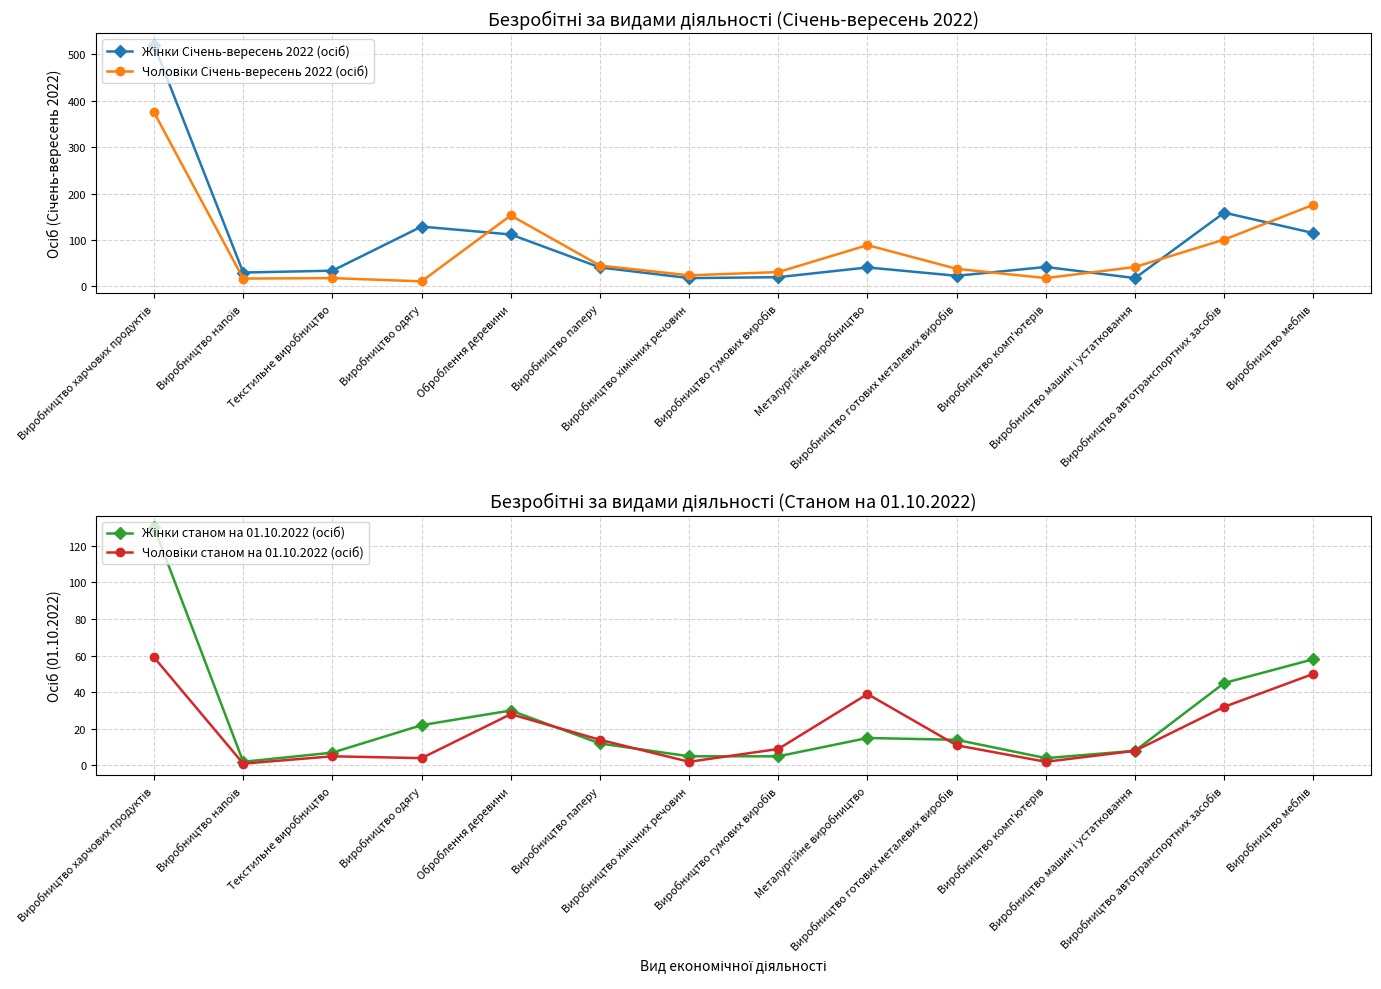

Rank the series at Виробництво комп'ютерів from highest to lowest value.

Жінки Січень-вересень 2022 (осіб), Чоловіки Січень-вересень 2022 (осіб), Жінки станом на 01.10.2022 (осіб), Чоловіки станом на 01.10.2022 (осіб)